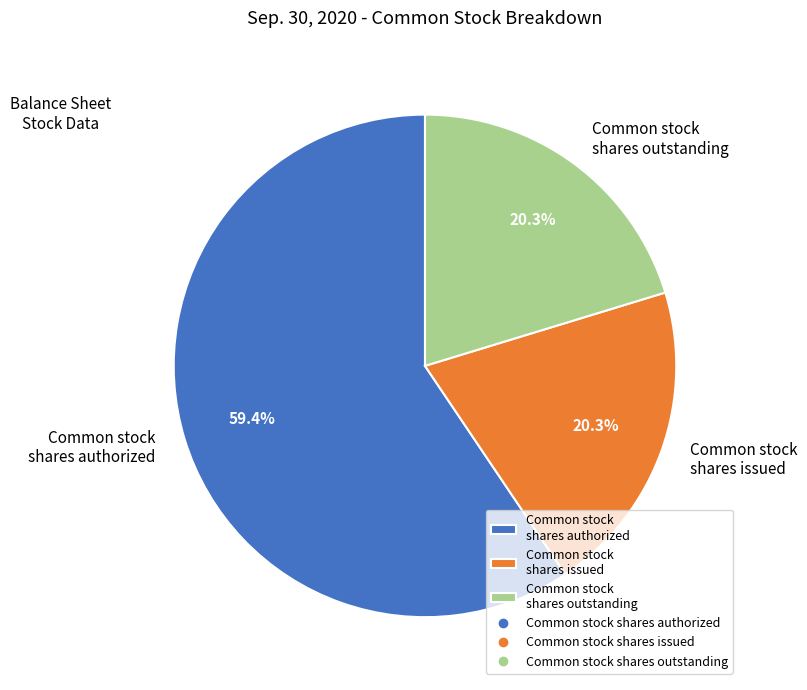

The Common stock shares authorized slice represents 71% of the pie. True or false?

False